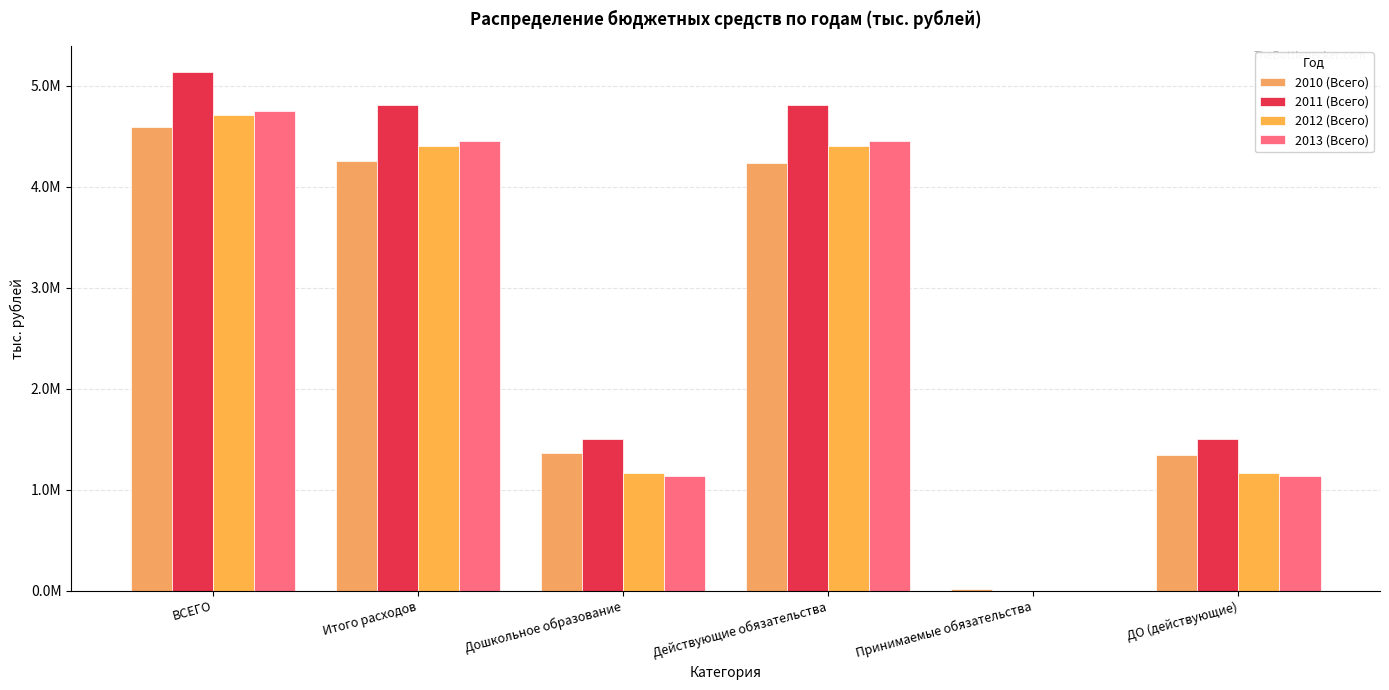

Does the chart contain stacked bars?

No